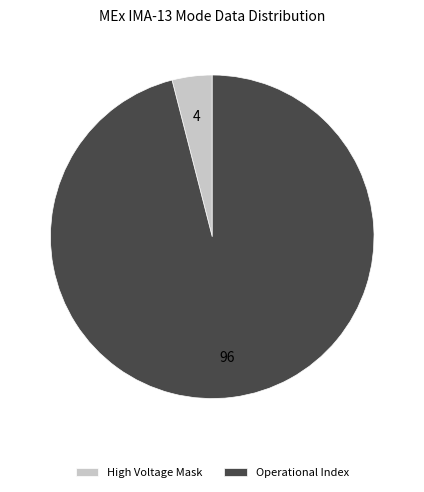

Rank the categories by value from highest to lowest.

Operational Index, High Voltage Mask